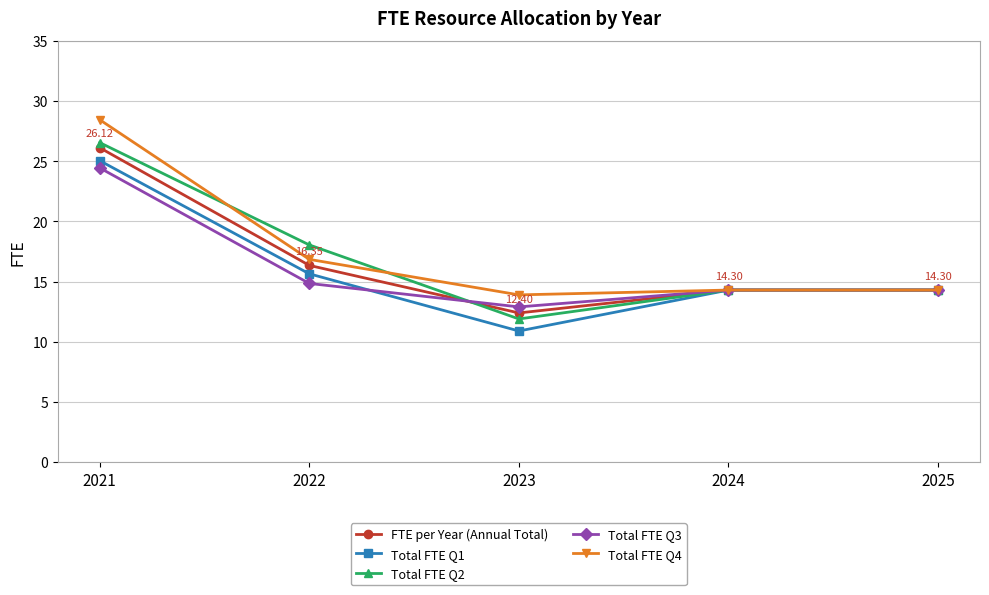

At which category is the sum across all series the highest?

2021